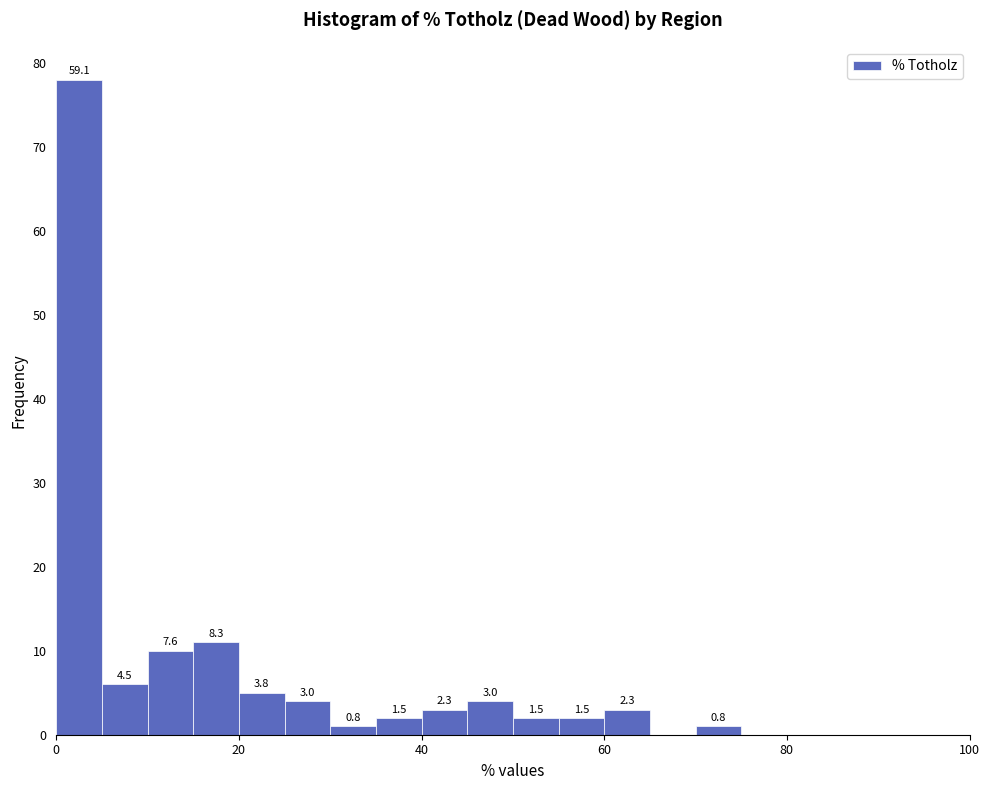

Read against the x-axis, roughly where is the centre of the tallest bar?

2